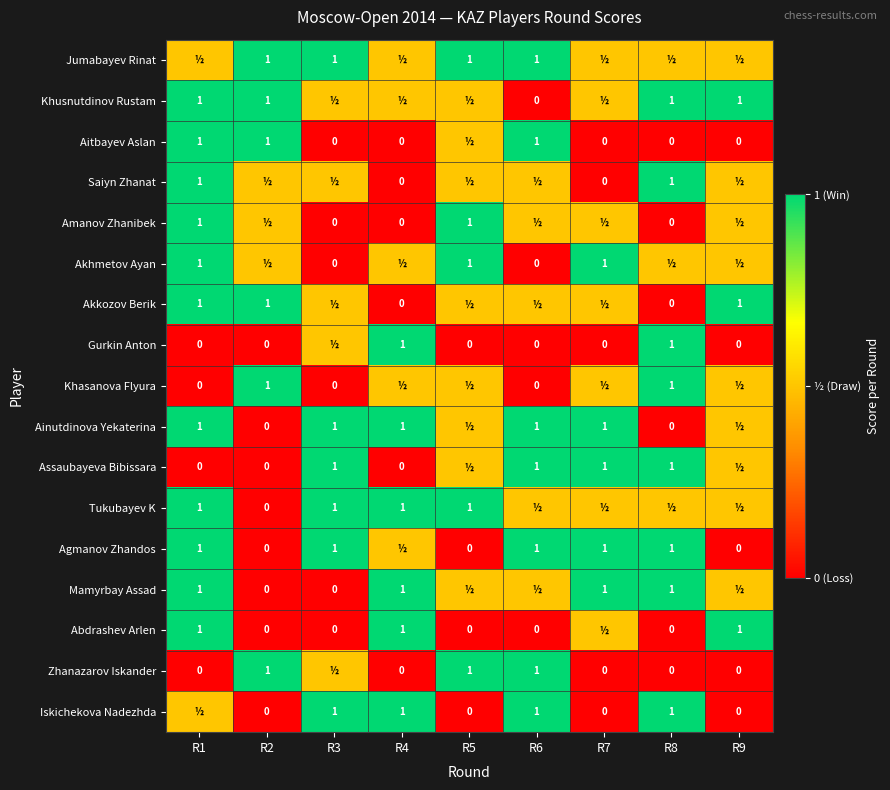

The value of Khusnutdinov Rustam at R1 is 1.0. True or false?

True